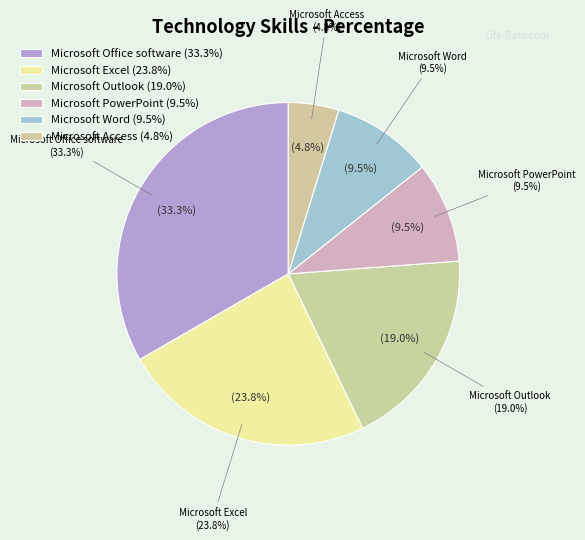

Which slice is the largest?

Microsoft Office software